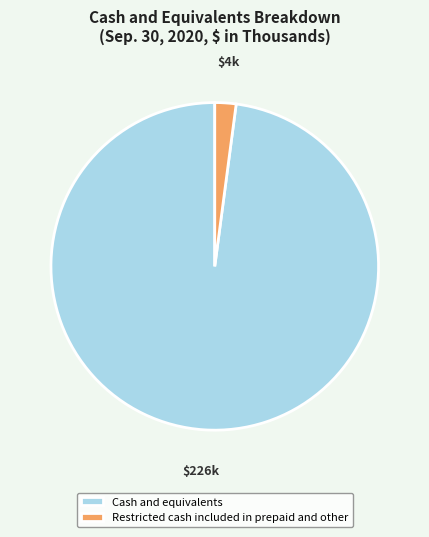

Between Cash and equivalents and Restricted cash included in prepaid and other, which is larger?

Cash and equivalents